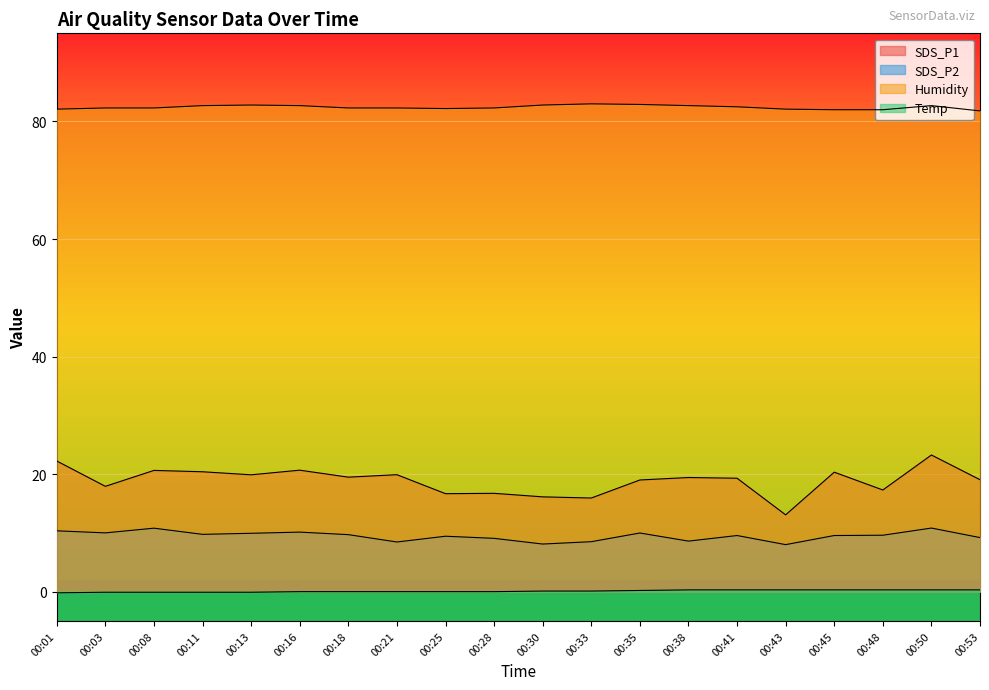

Where does the SDS_P1 series first go above 19?

00:01